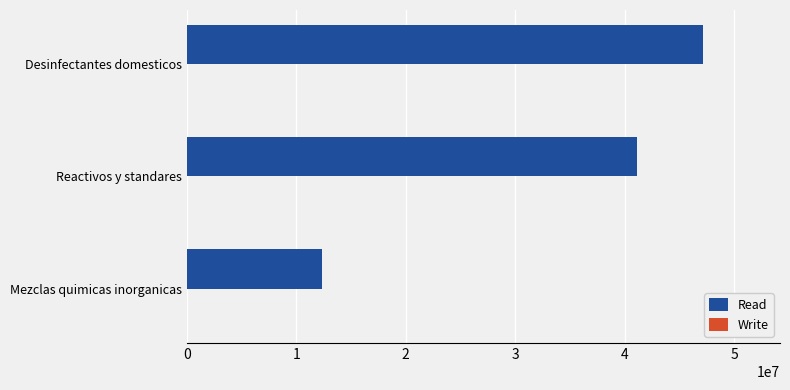

Is it true that Read equals 47131803 at Desinfectantes domesticos?

True